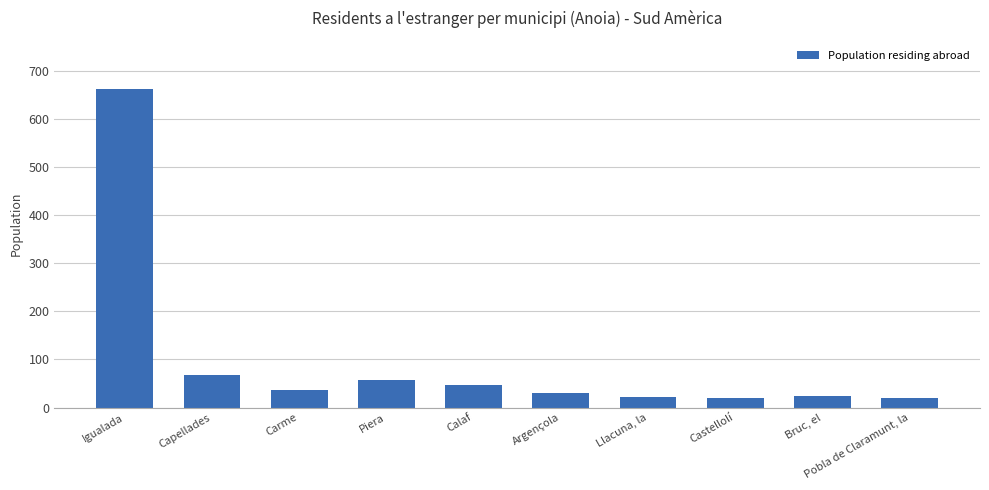

Which has a higher value, Calaf or Bruc, el?

Calaf